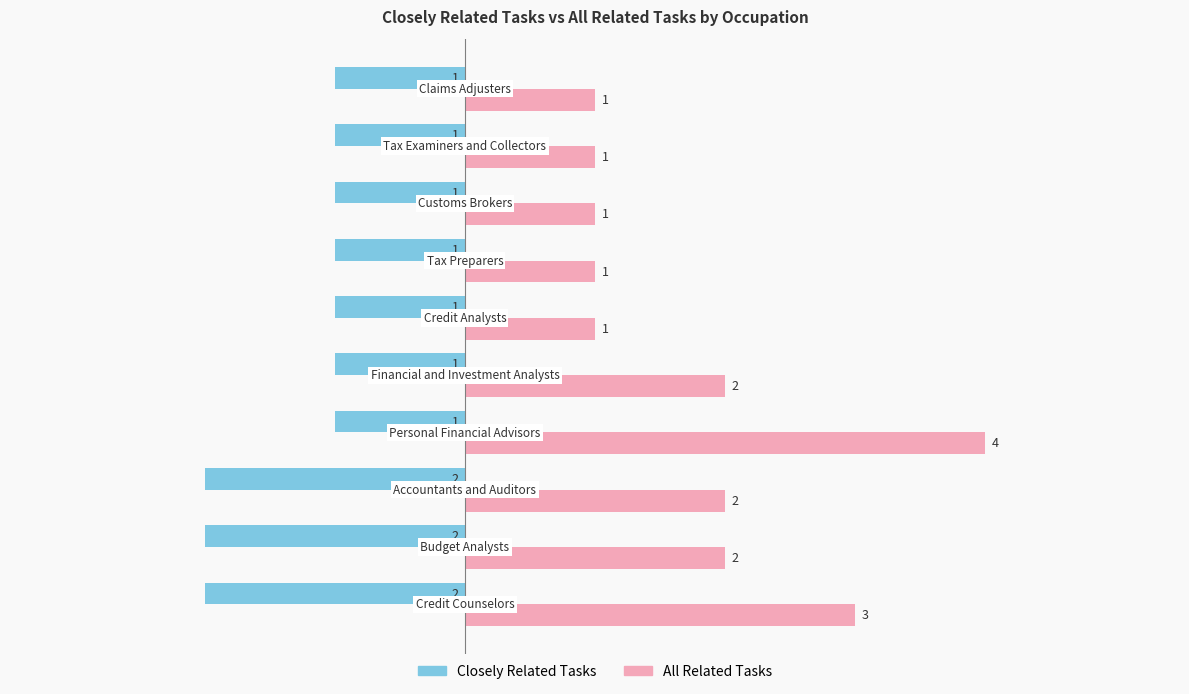

Which series has the largest total across all categories?

All Related Tasks